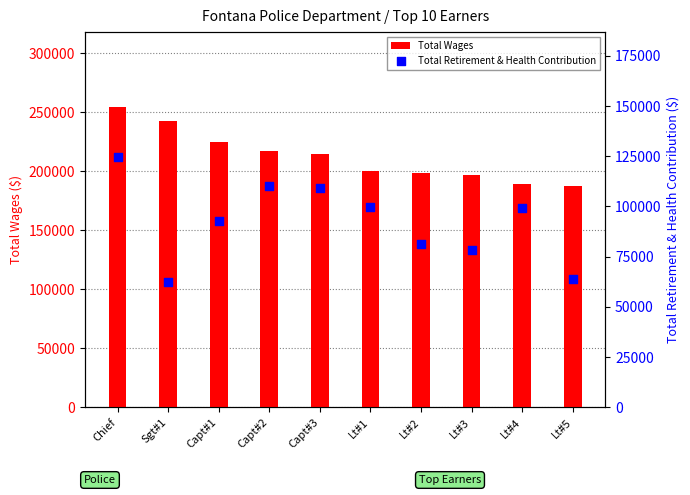

At how many categories does at least one series exceed 204990?

5